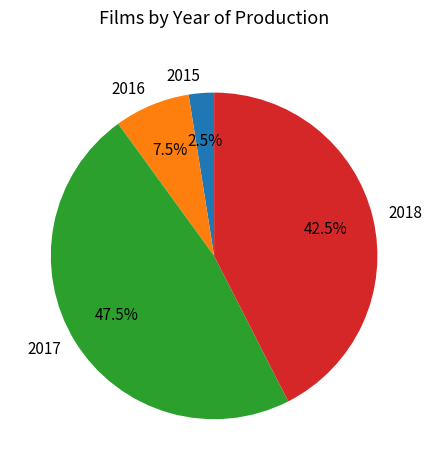

What percentage do 2018 and 2017 together represent?

90.0%